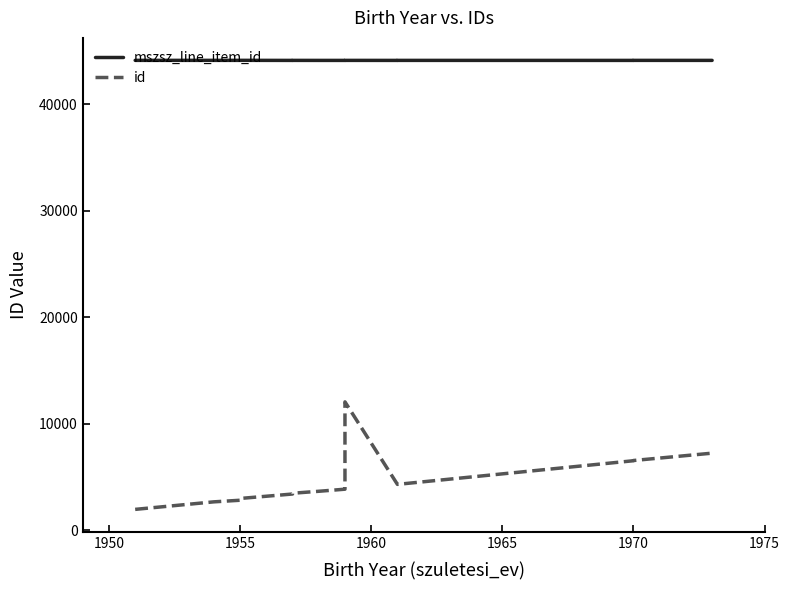

Where is mszsz_line_item_id nearest to the value 44107?

1970